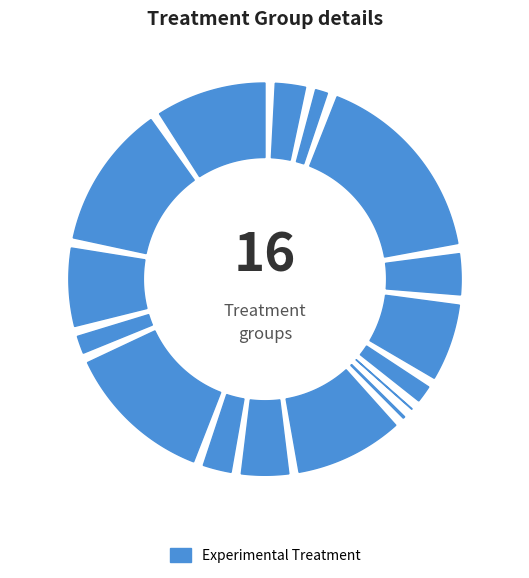

To the nearest percent, what is the combined percentage of MILLENNIAL FUND and INVERSABADELL 70 BASE?

11%